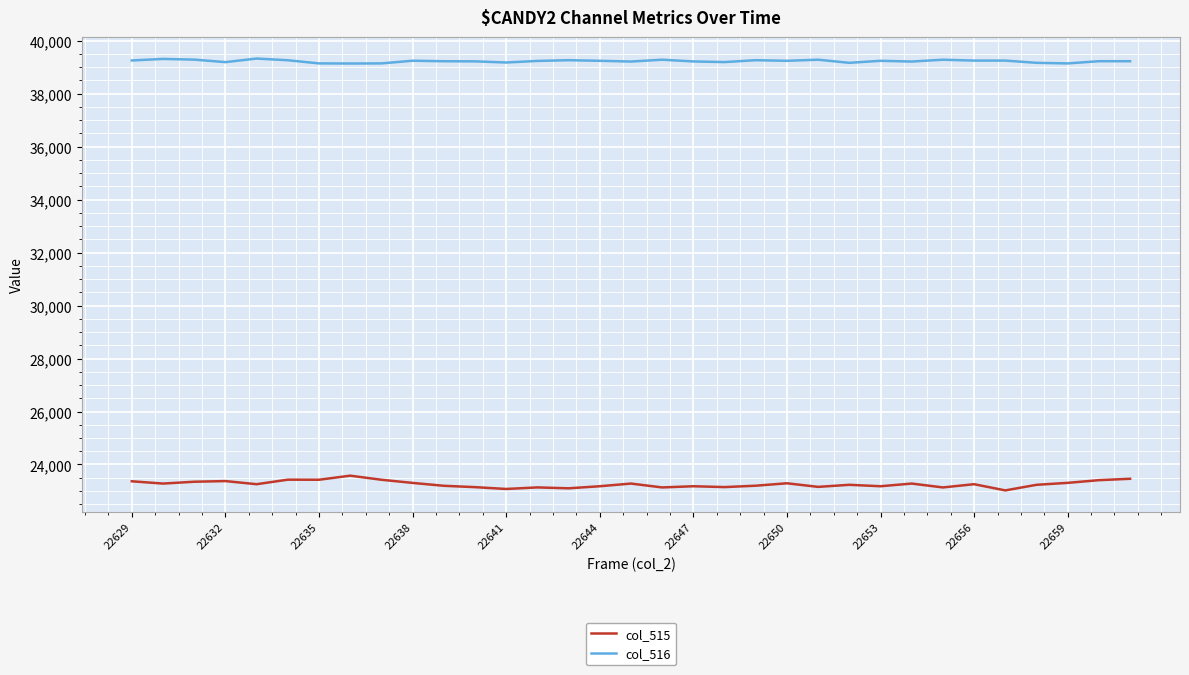

True or false: col_515 and col_516 intersect in this chart.

False